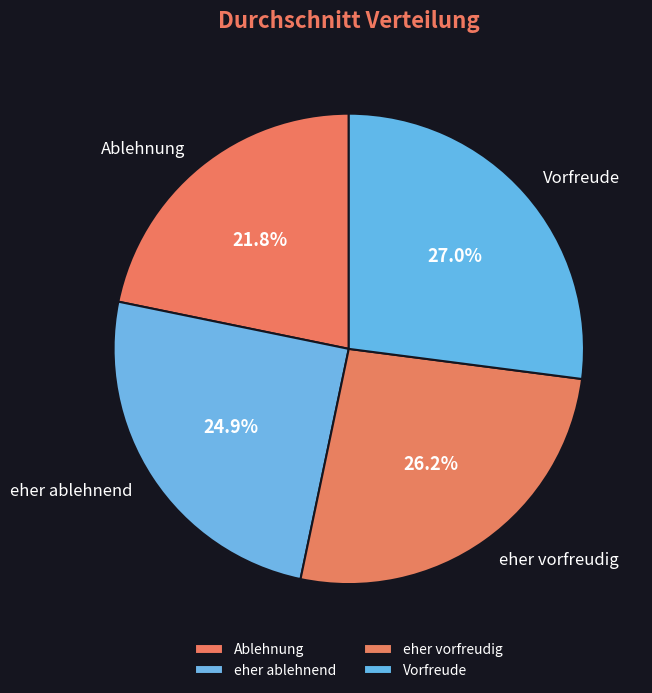

To the nearest percent, what percentage of the pie is Ablehnung?

22%